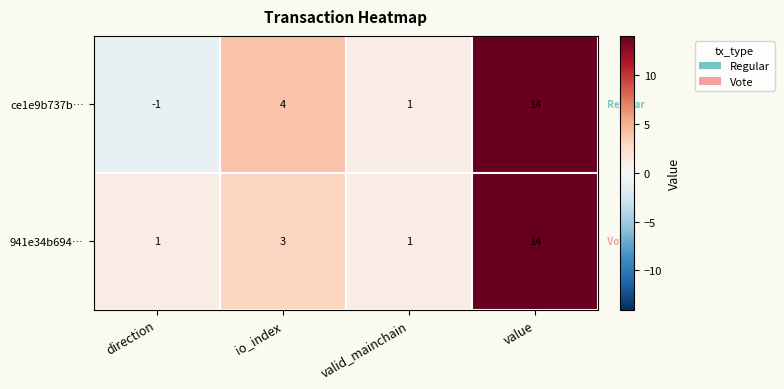

The 941e34b694… series shows 1 at valid_mainchain. True or false?

True